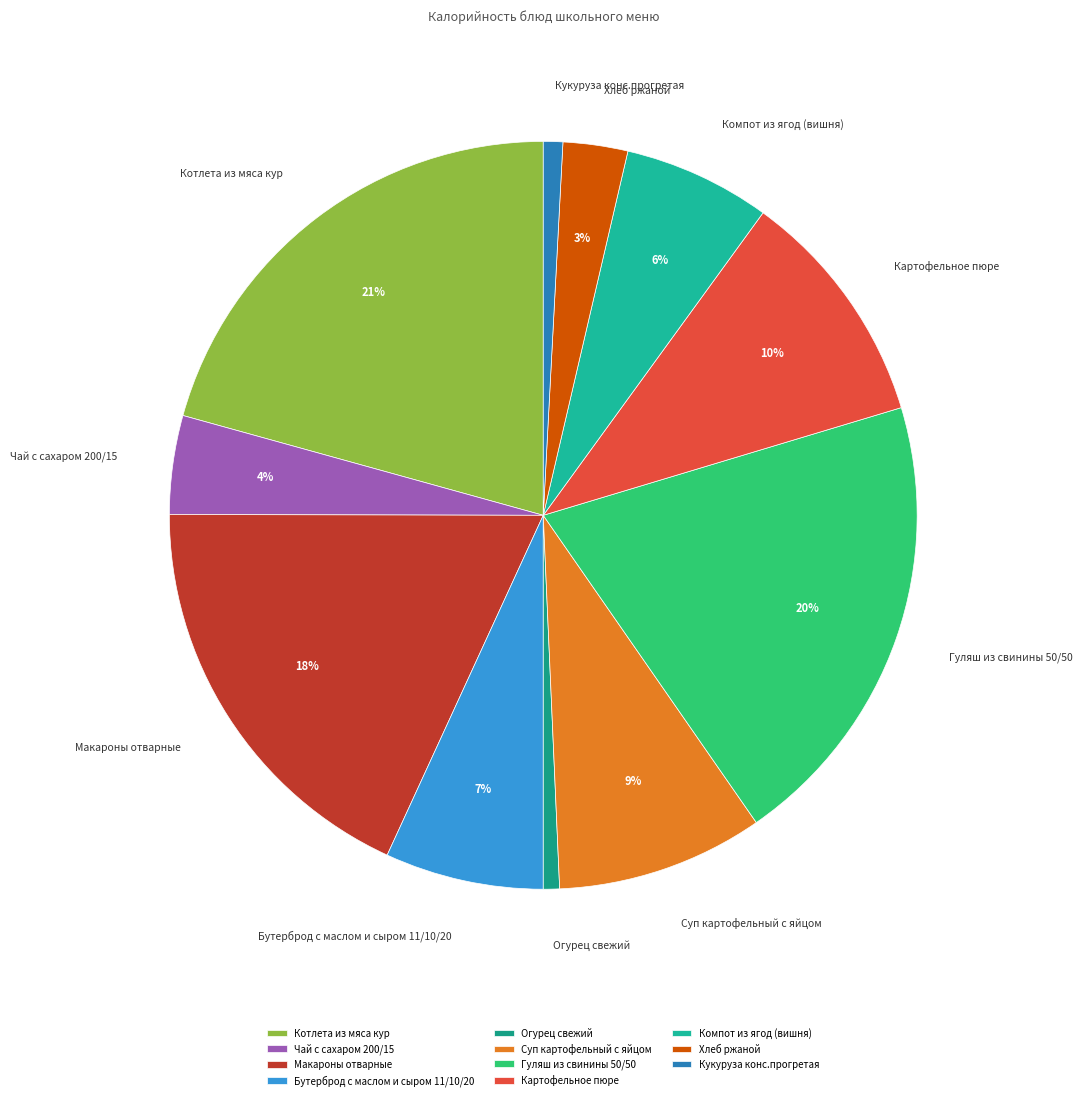

The Гуляш из свинины 50/50 slice represents 20% of the pie. True or false?

True